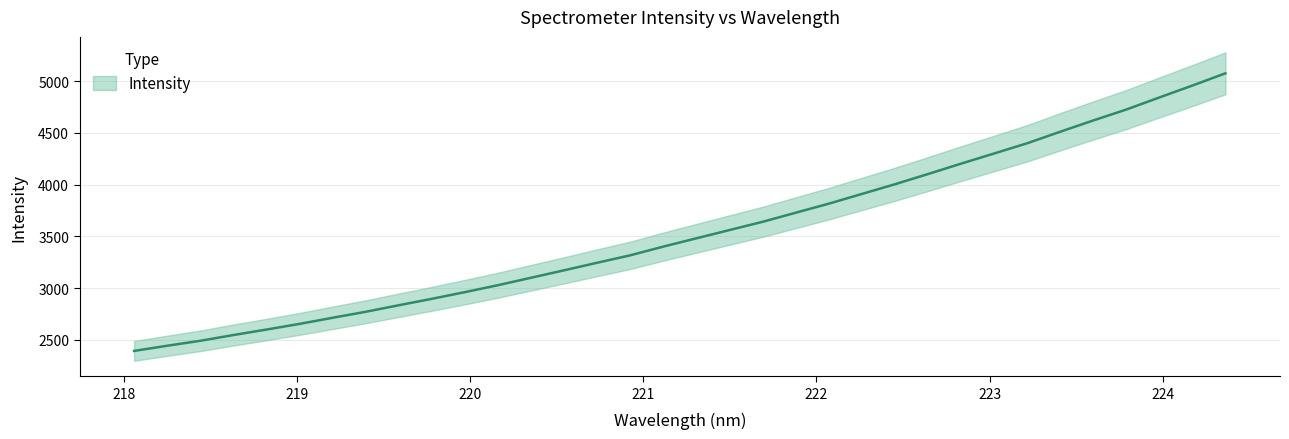

At which label is the value closest to 3734?

221.8812